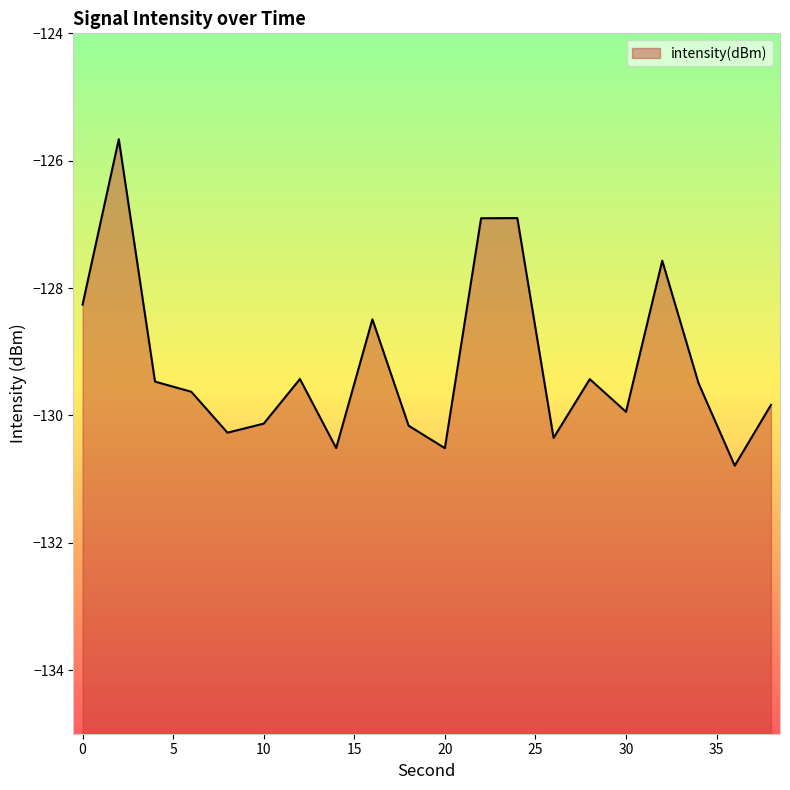

Count the number of values greater than -129.

6